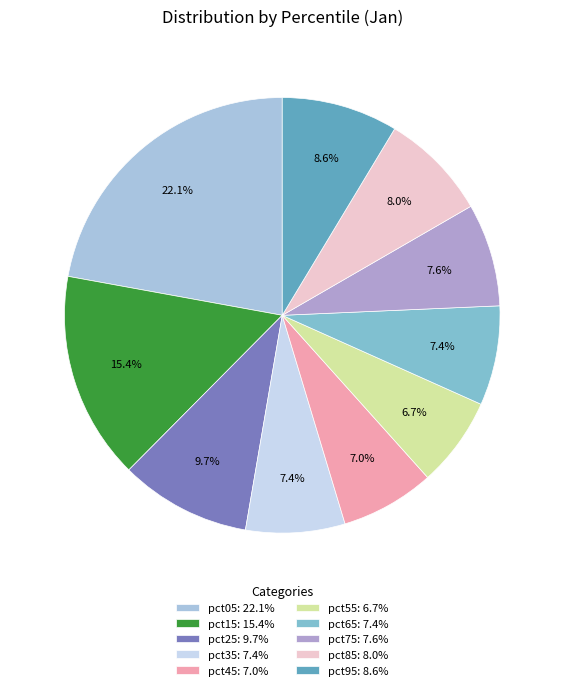

What is the largest slice in the pie chart?

pct05